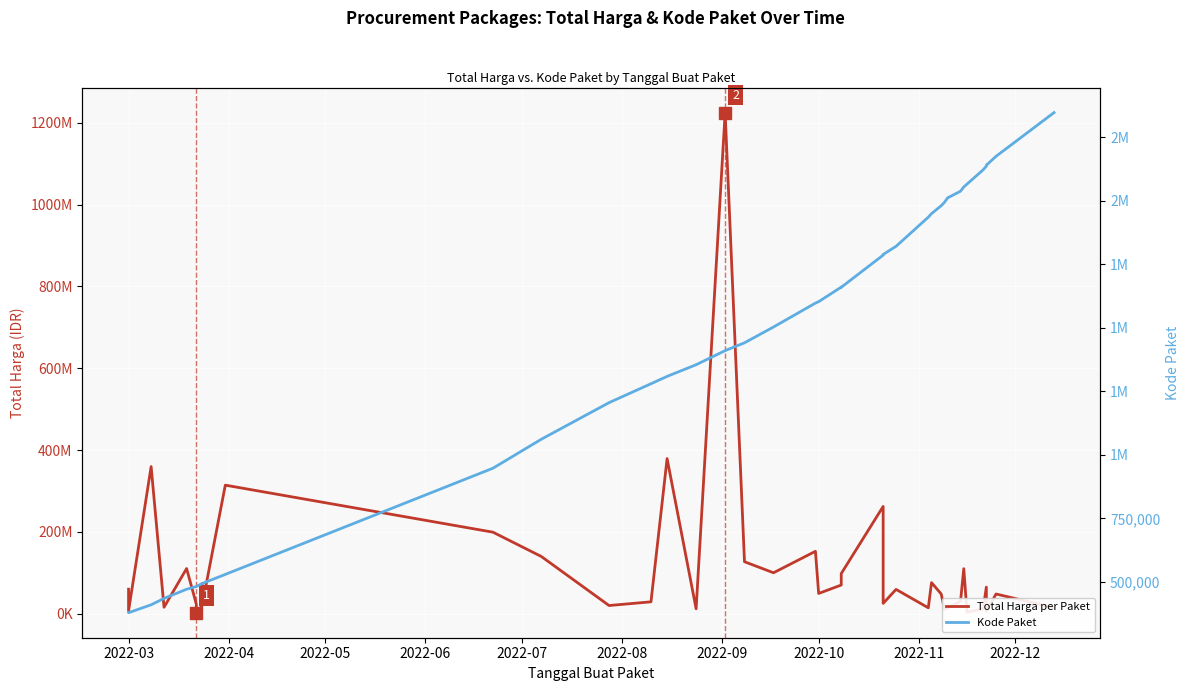

Does the chart display data point markers on the line(s)?

No